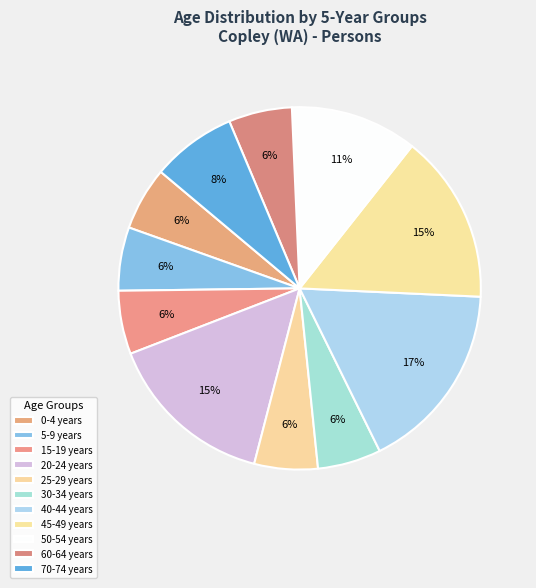

How many segments does this pie chart have?

11